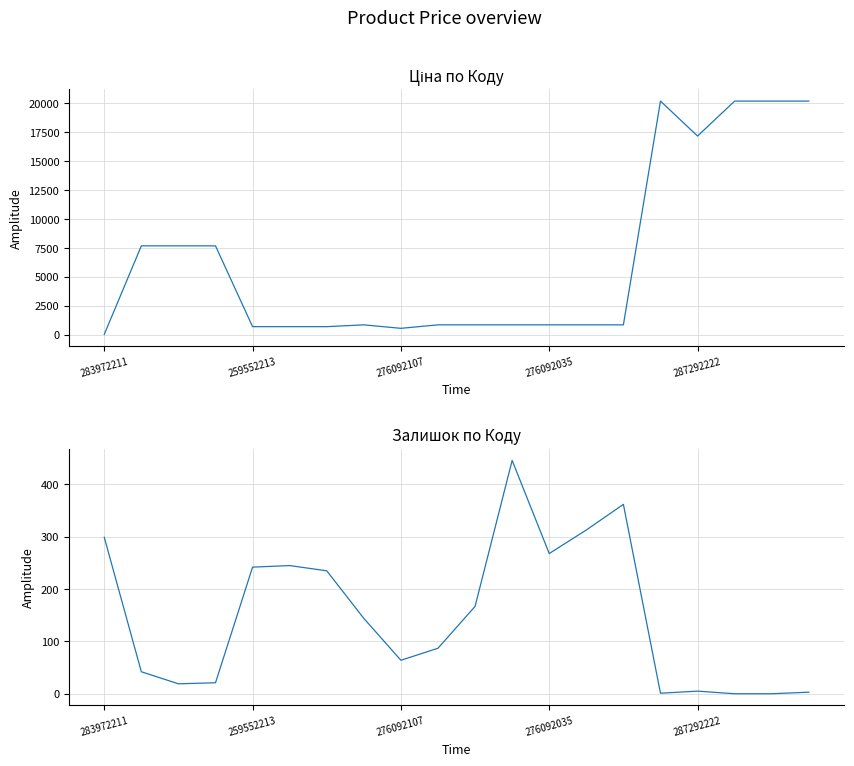

In Залишок, how many points are lower than both neighbors (excluding endpoints)?

4